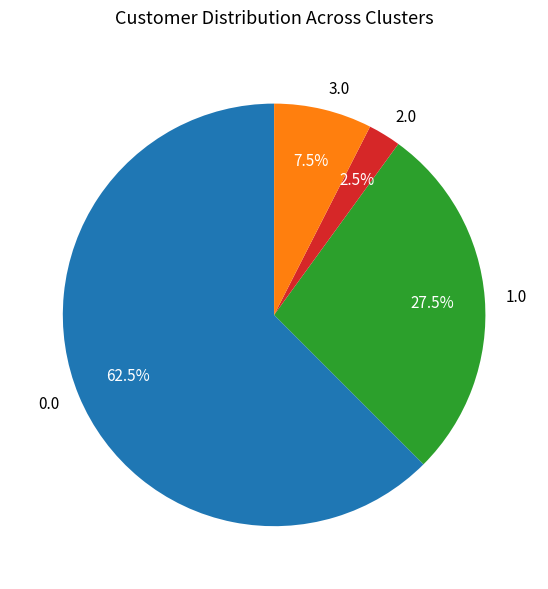

What is the total percentage of 2.0 and 0.0?

65.0%